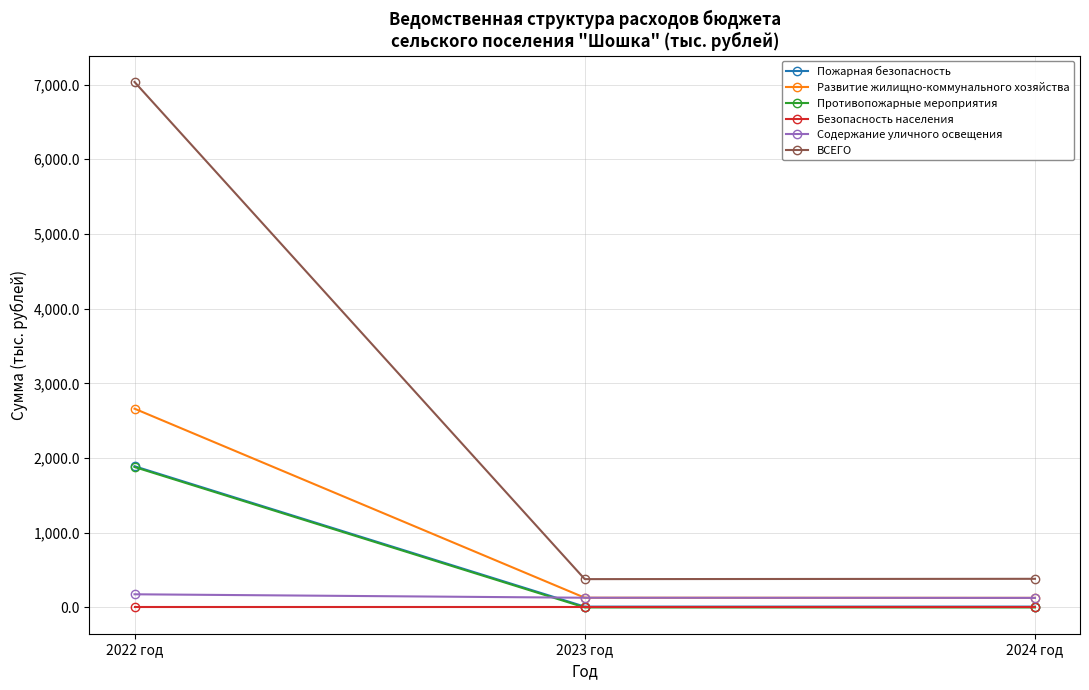

Which series has the widest spread of values?

ВСЕГО